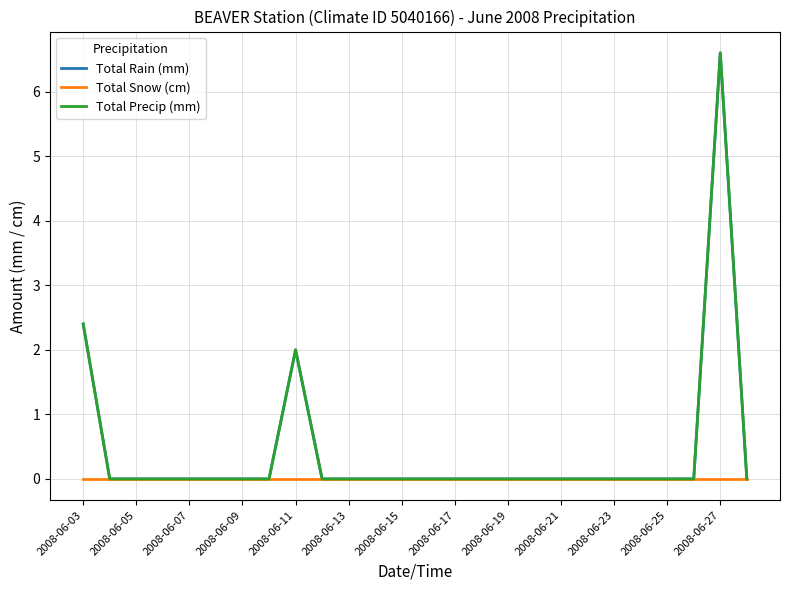

Is this an area chart (filled region under the line)?

No